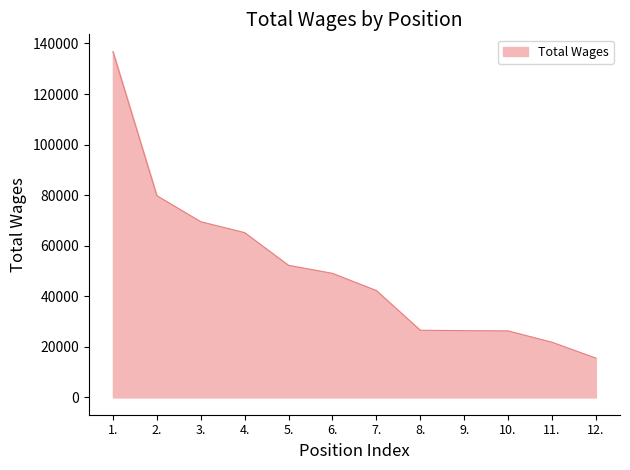

Read the value at 8., to the nearest 50.

26550